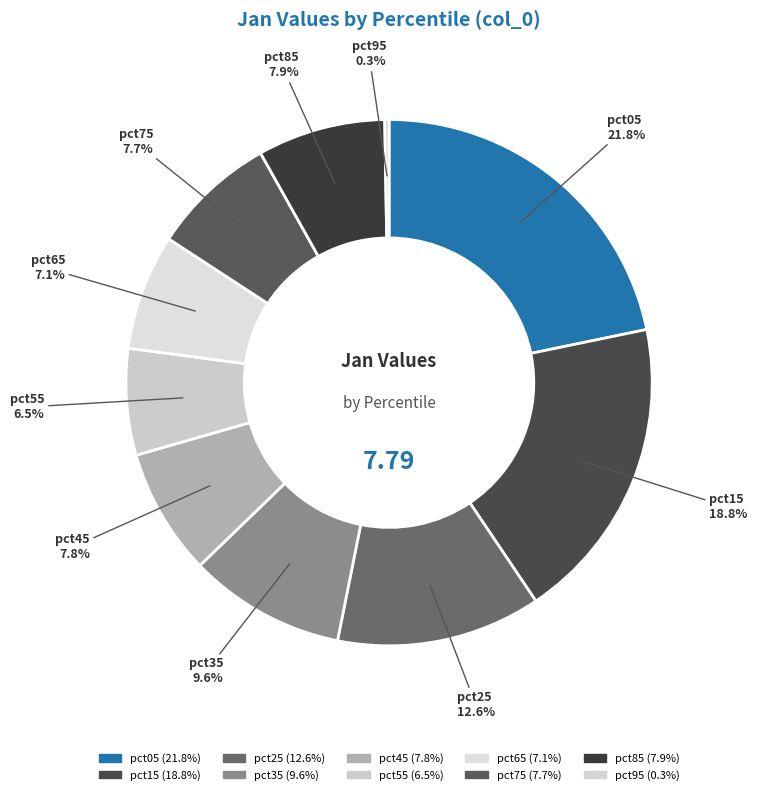

To the nearest percent, what portion does pct75 represent?

8%